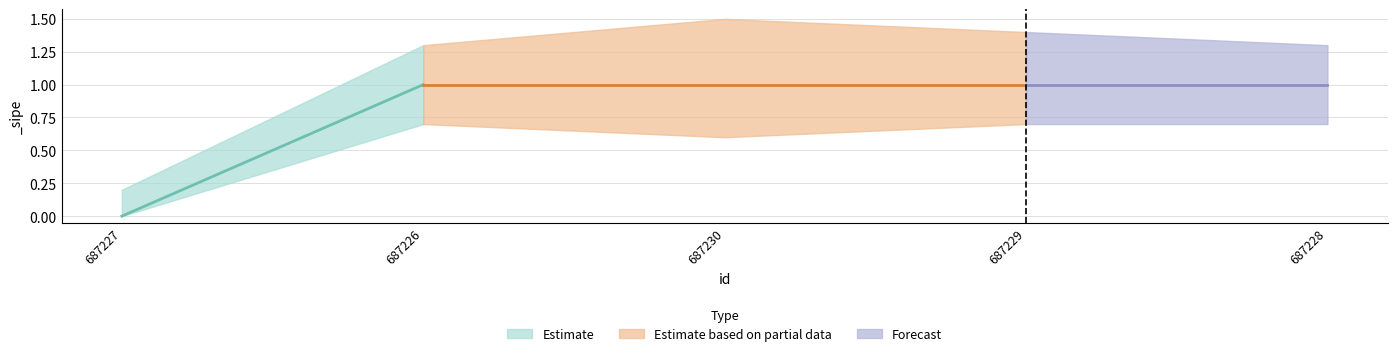

At which category does lower_bound reach its first local valley?

687230